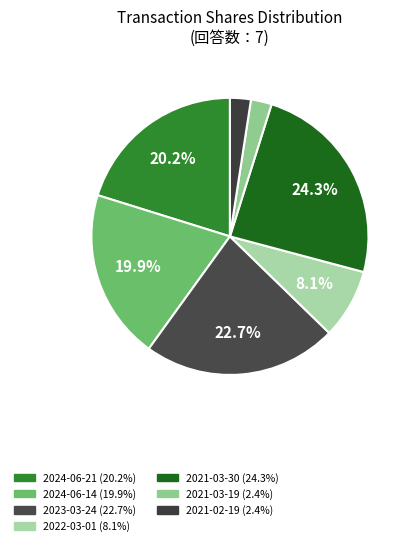

How many segments does this pie chart have?

7